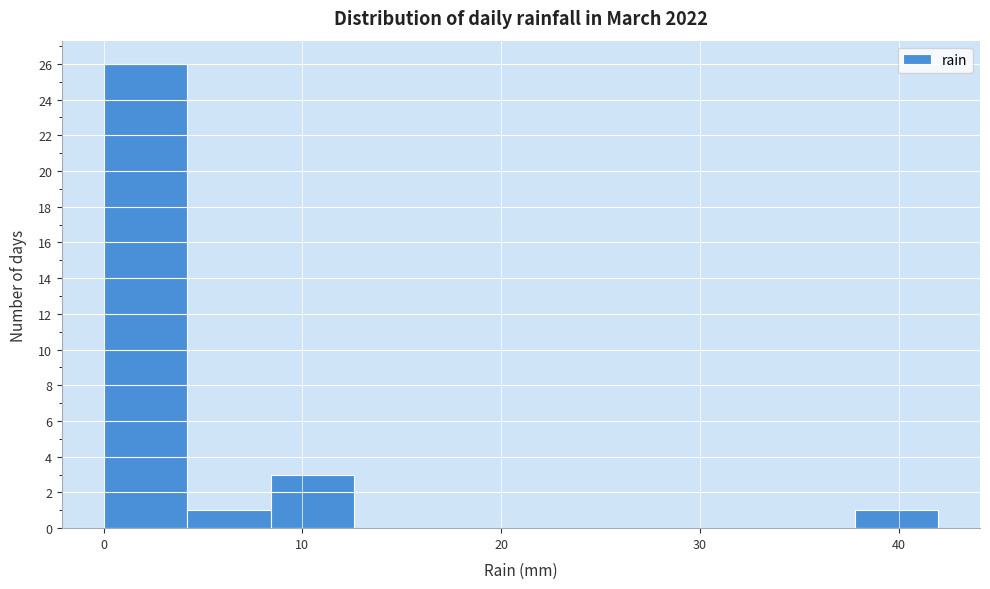

Reading left to right, transcribe this chart: for each bar, give the range it covers on the x-axis and its height. Neither the bar edges nor the heights are printed on the chart, so give them approximately, as read against the axes.

0.0 to 4.2: 26
4.2 to 8.4: 1
8.4 to 12.6: 3
12.6 to 16.8: 0
16.8 to 21.0: 0
21.0 to 25.2: 0
25.2 to 29.4: 0
29.4 to 33.6: 0
33.6 to 37.8: 0
37.8 to 42.0: 1